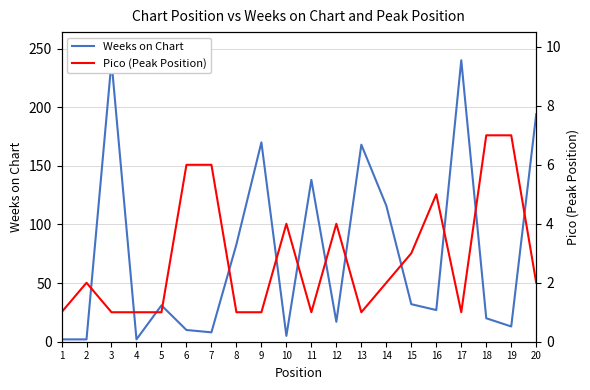

What is the difference between the second highest and second lowest values in the Weeks on Chart series?

237